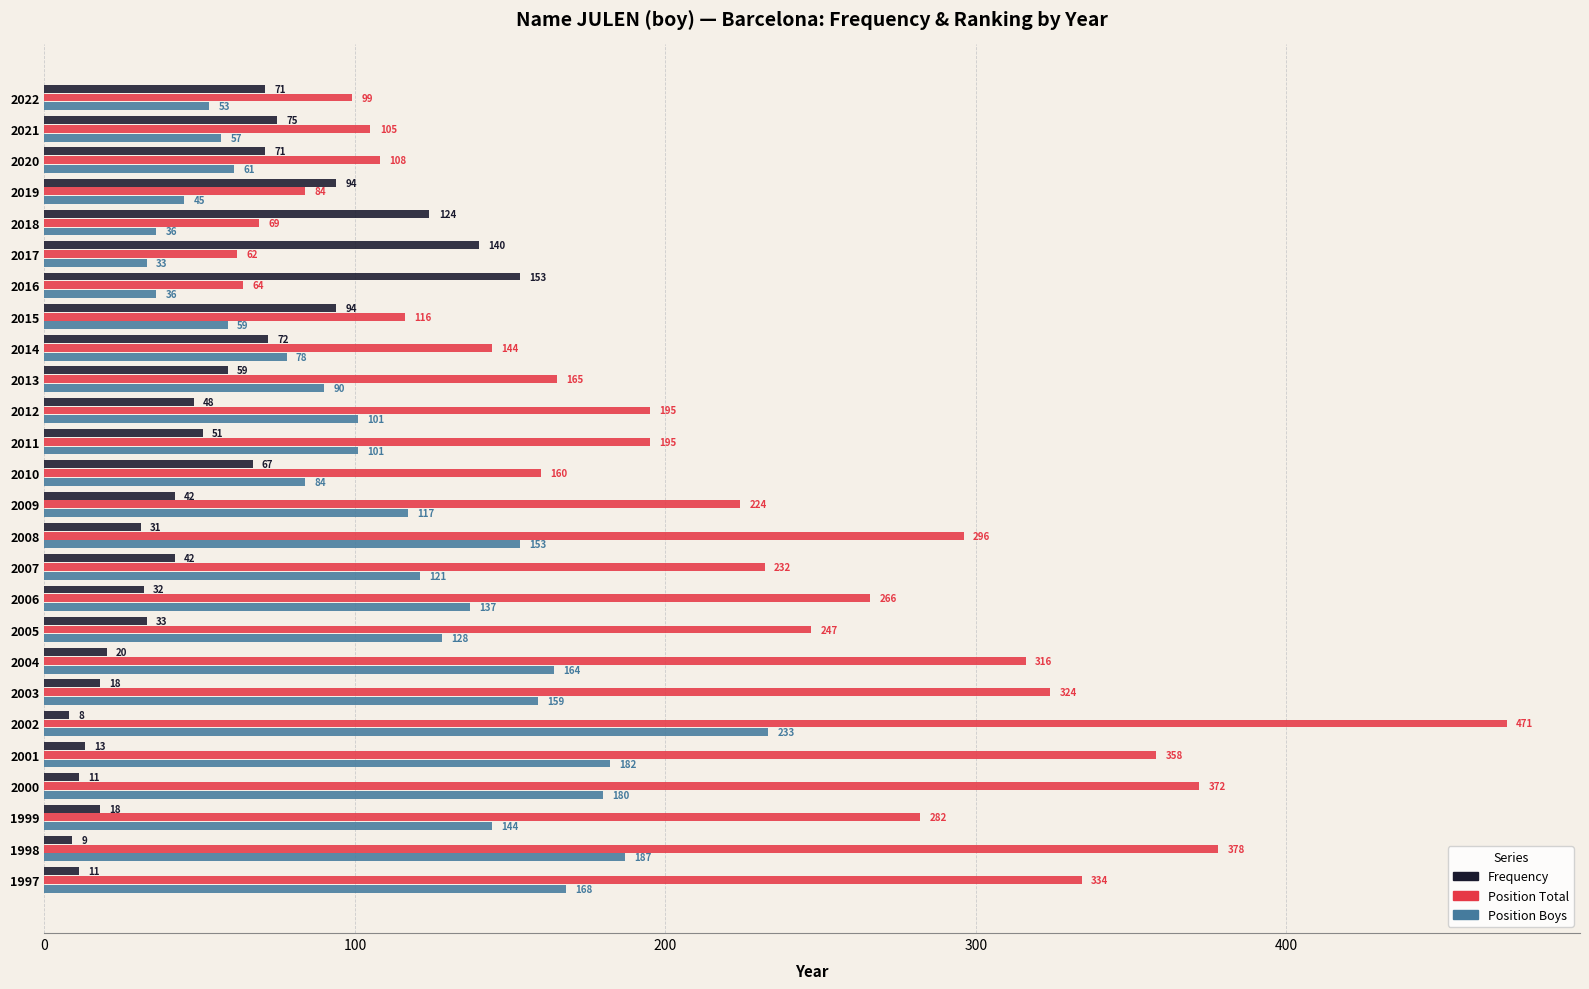

What are all the series names shown in the legend?

Frequency, Position Total, Position Boys